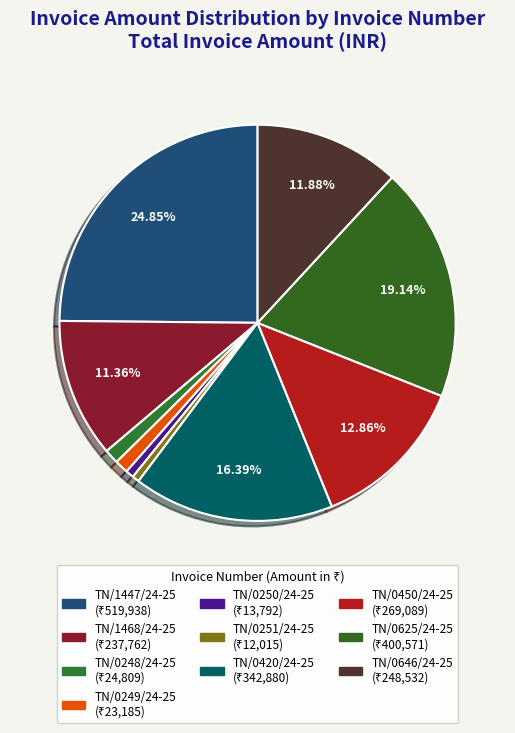

The TN/0250/24-25 slice represents 10% of the pie. True or false?

False